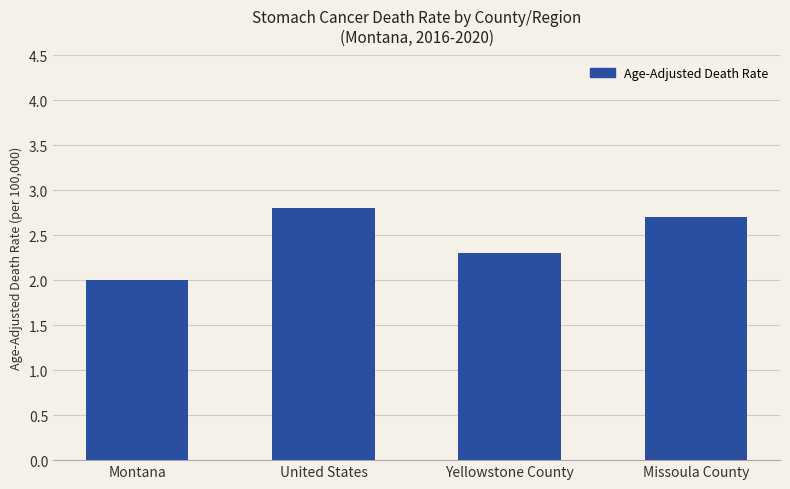

What is the difference between the second highest and second lowest values?

0.4